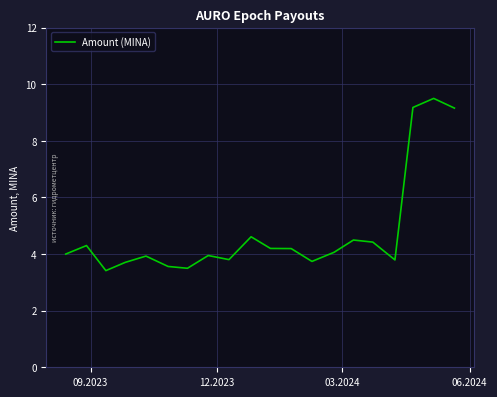

What is the difference between the maximum and minimum values?

6.1